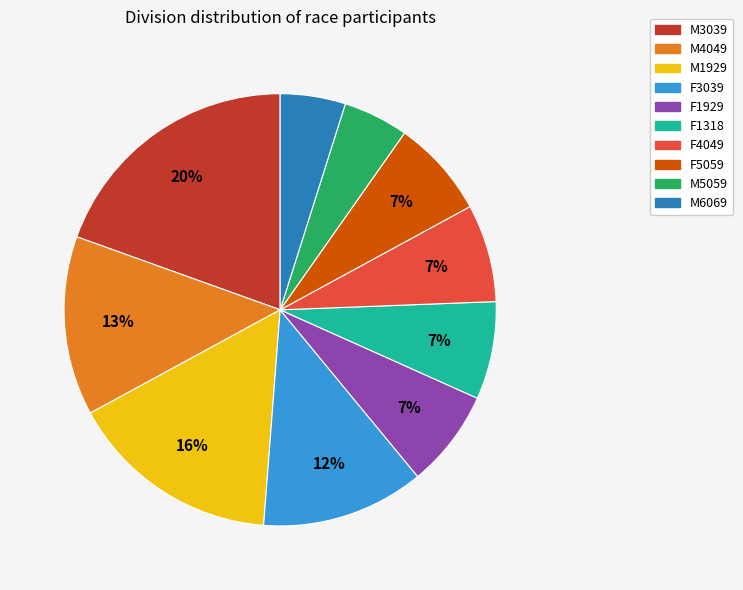

Does F1318 represent more than half of the total?

No